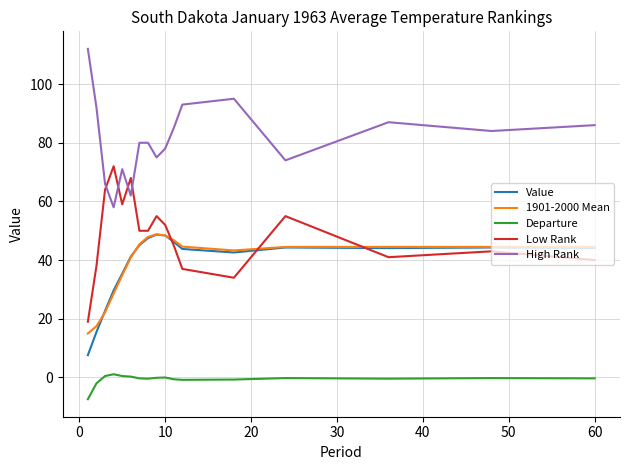

Which series has the largest total across all categories?

High Rank